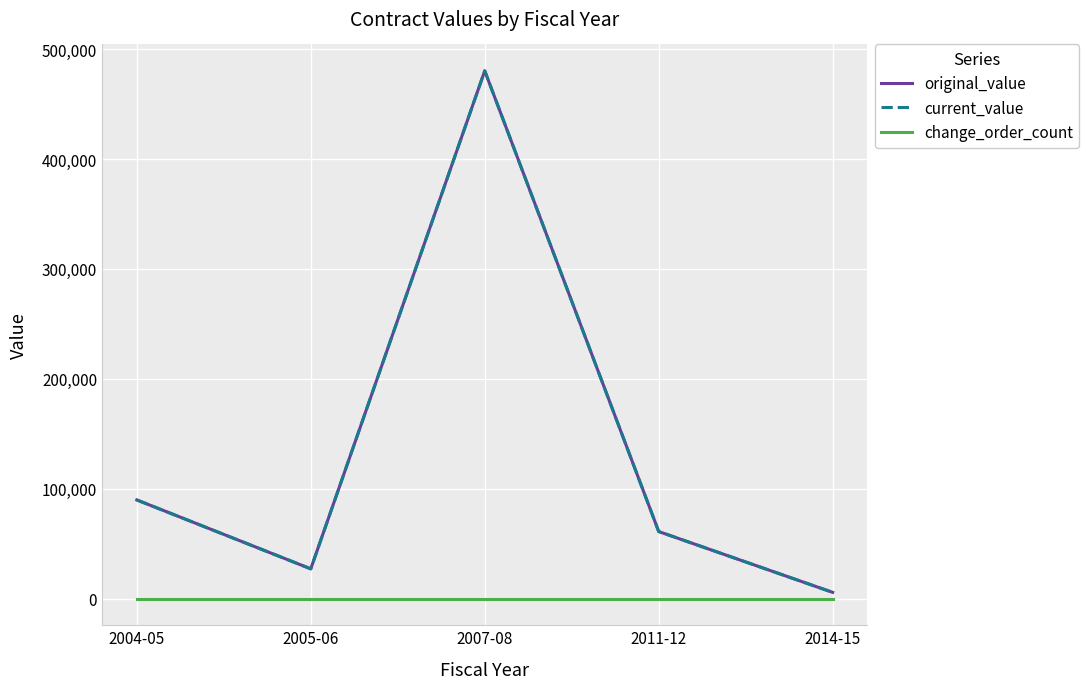

Is the value of current_value at 2005-06 greater than the value of original_value at 2014-15?

Yes